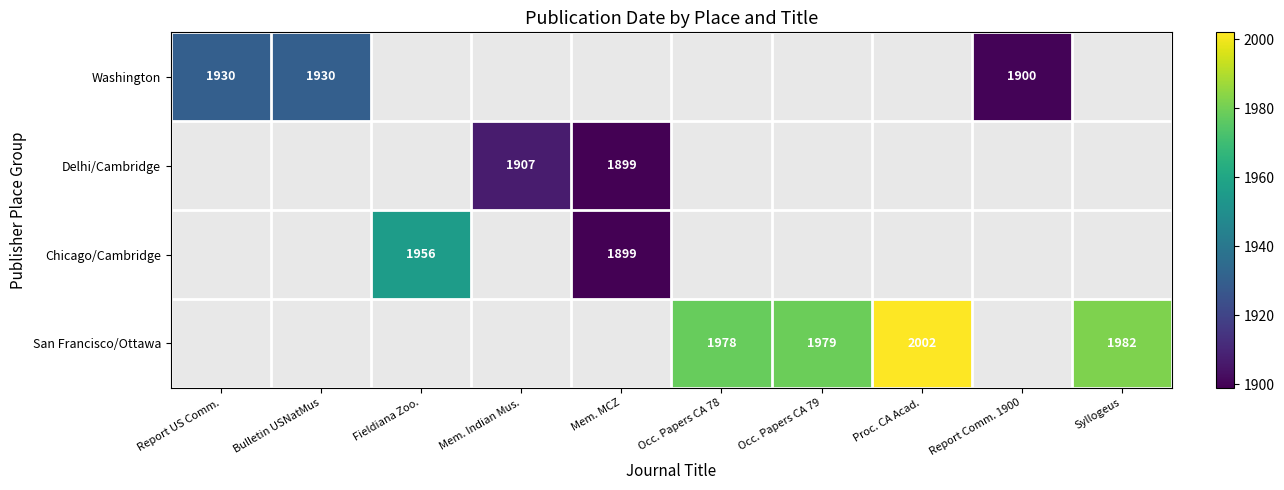

The San Francisco/Ottawa series shows 1978 at Occ. Papers CA 78. True or false?

True